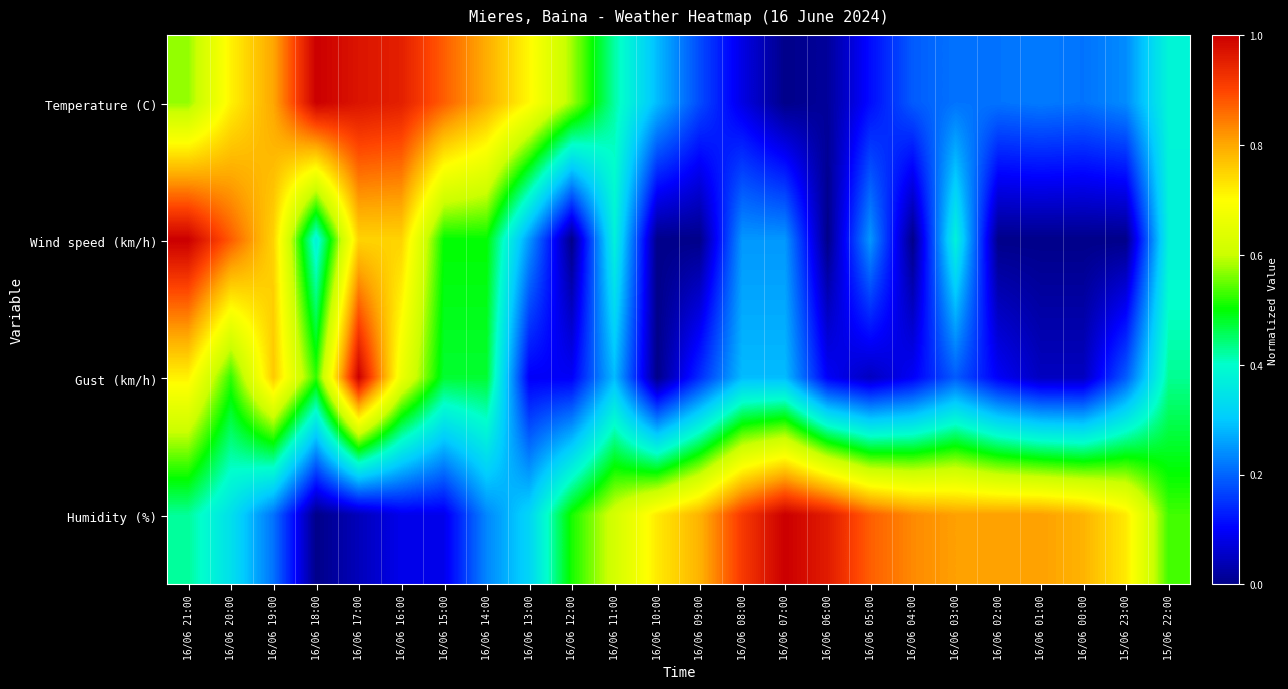

Which series has the largest total across all categories?

Humidity (%)